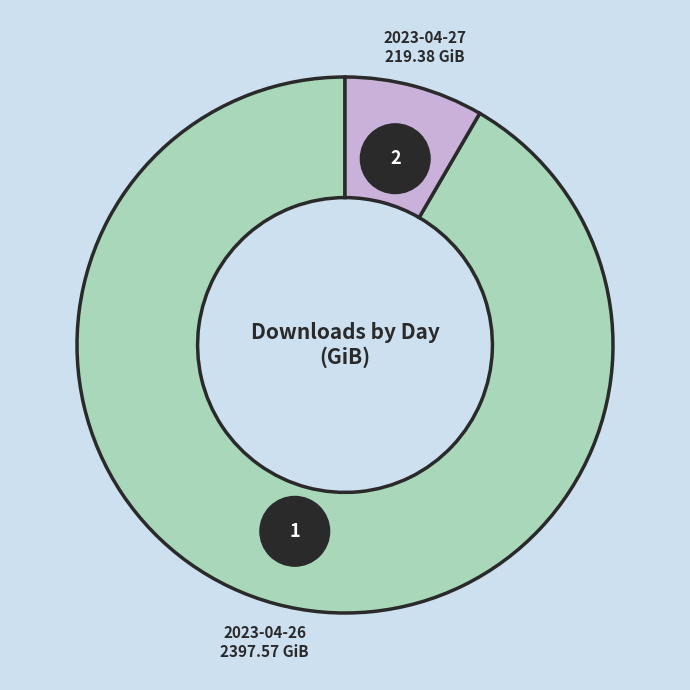

How many slices are in this pie chart?

2